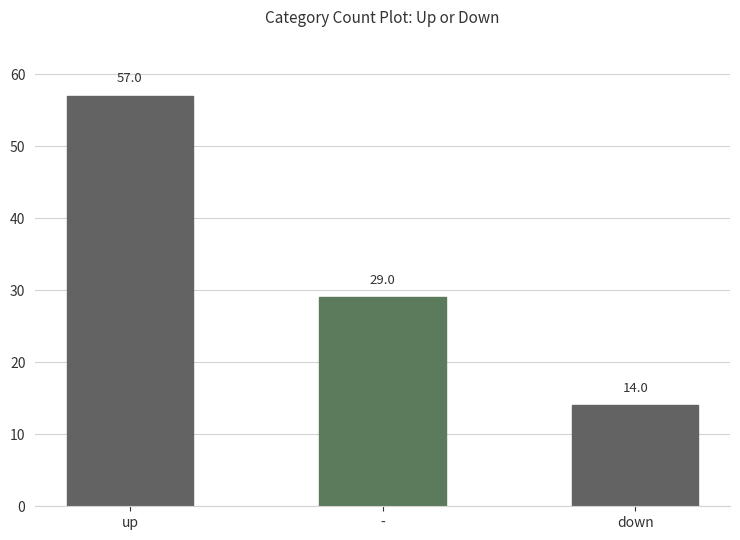

Count the number of categories in the chart.

3